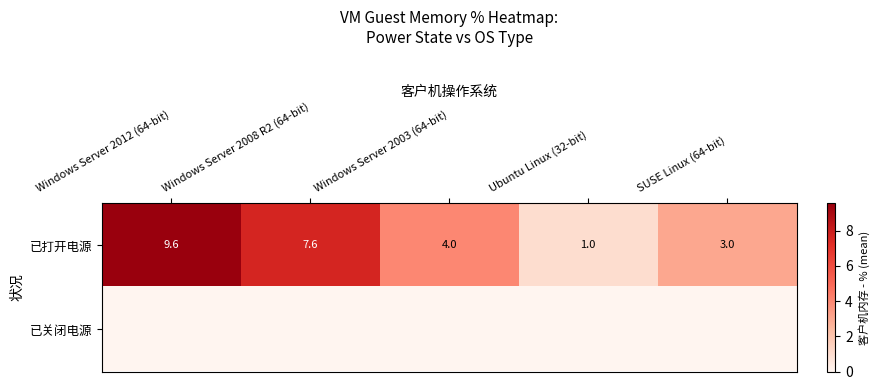

What is the total value across all series at Windows Server 2008 R2 (64-bit)?

7.6